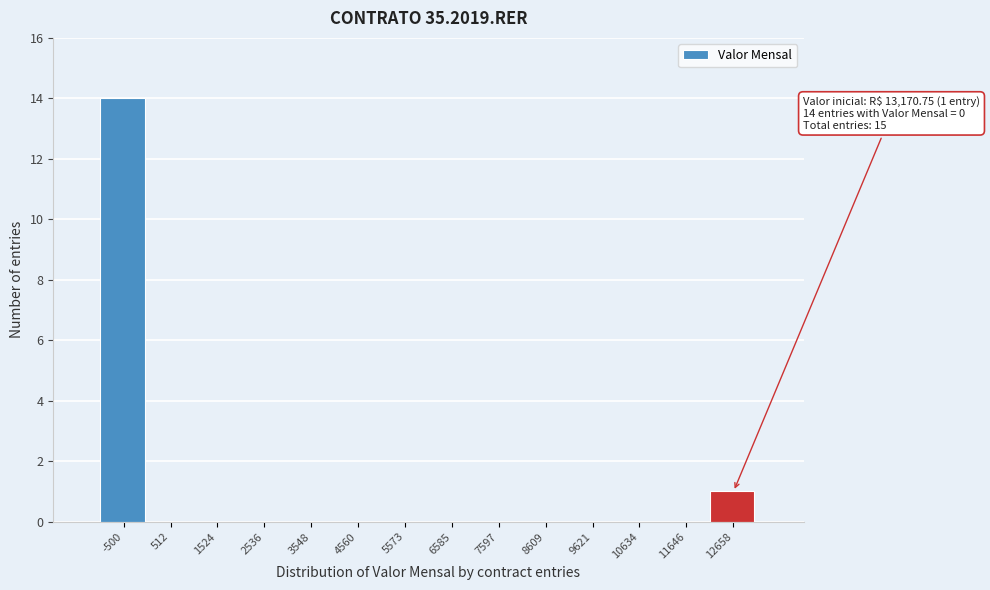

Reading right to left, extract all data points from this chart.

12658=1	11646=0	10634=0	9621=0	8609=0	7597=0	6585=0	5573=0	4560=0	3548=0	2536=0	1524=0	512=0	-500=14